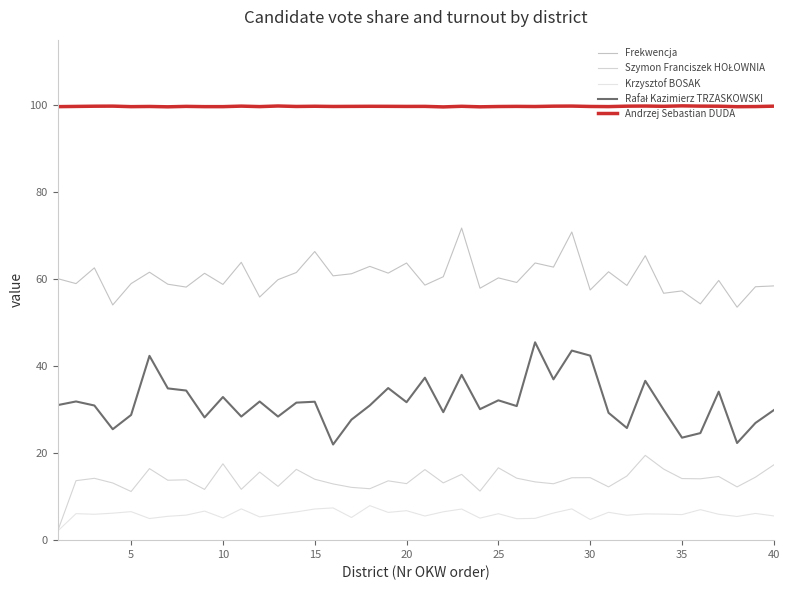

True or false: Krzysztof BOSAK and Andrzej Sebastian DUDA intersect in this chart.

False